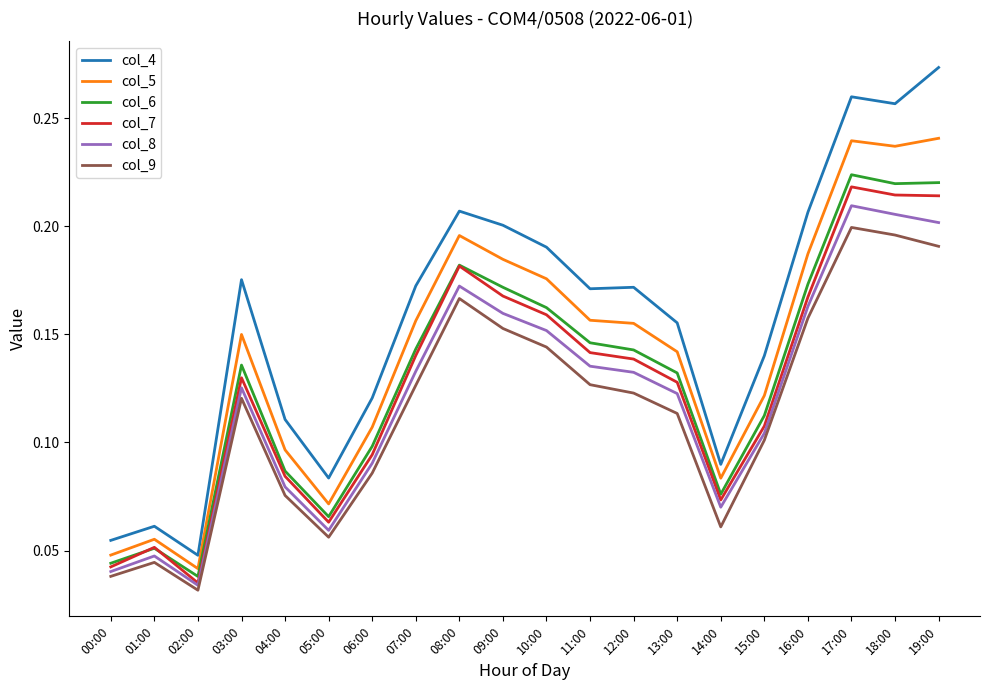

The value of col_8 at 06:00 is 0.1. True or false?

True